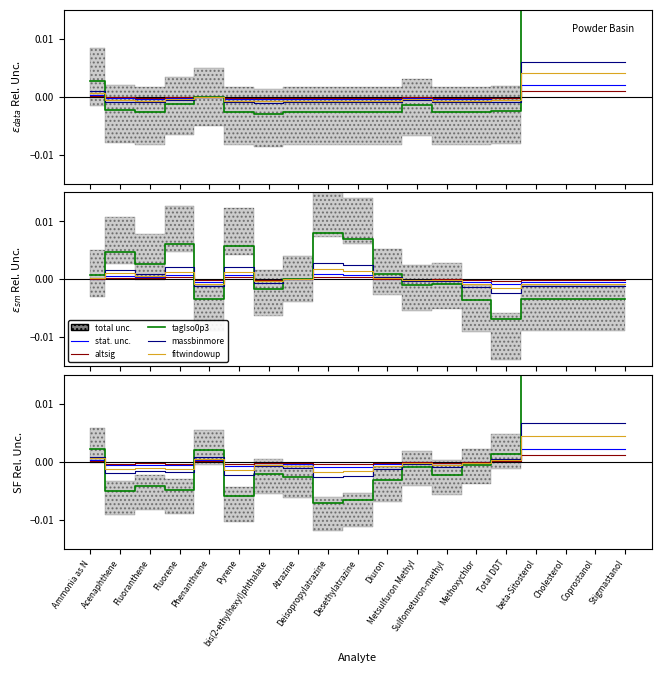

What position from the right is Fluoranthene?

17